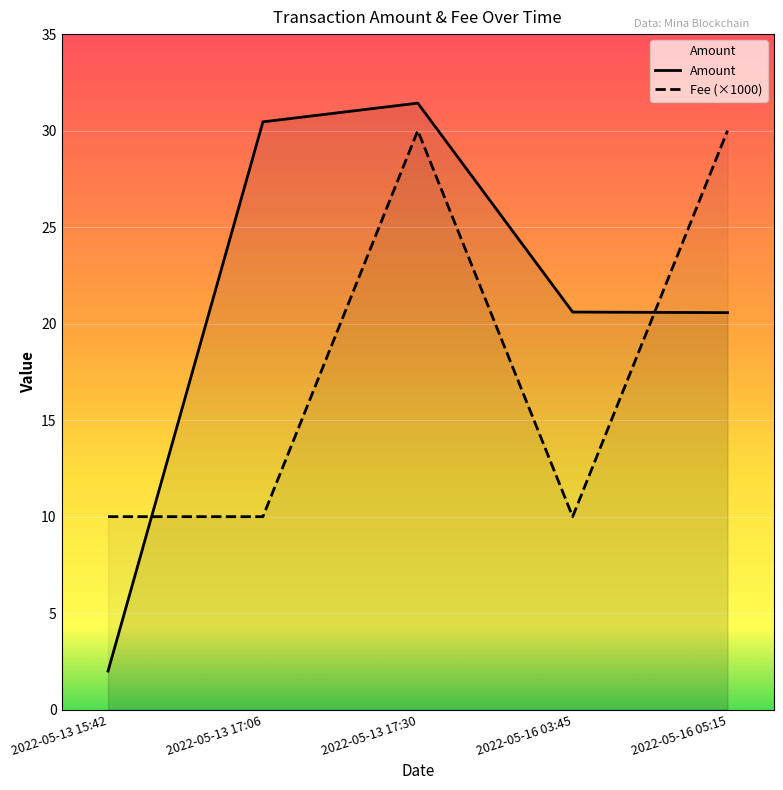

Which series has the largest total across all categories?

Amount